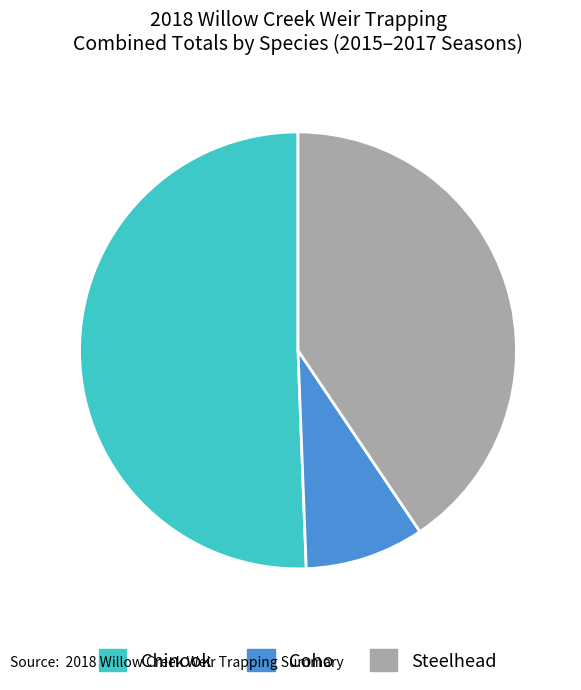

Count the number of slices in the pie.

3